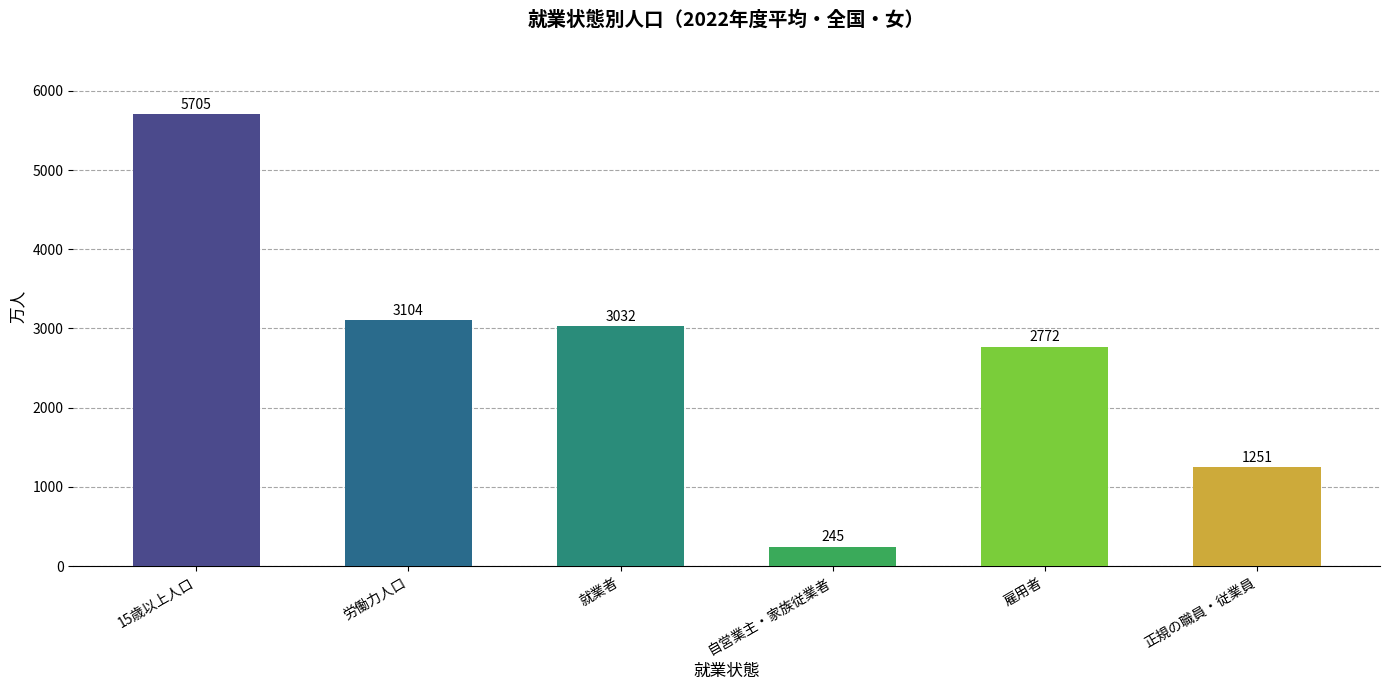

The chart shows a value of 3032 at 就業者. True or false?

True